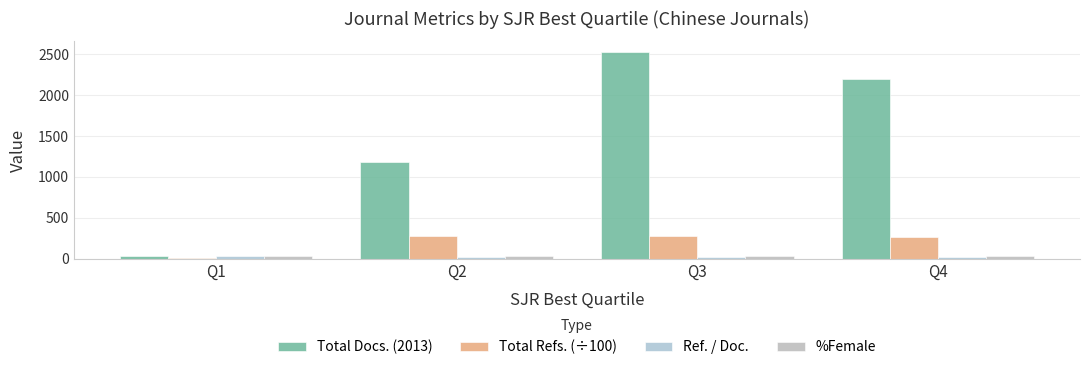

At how many categories does at least one series exceed 909?

3